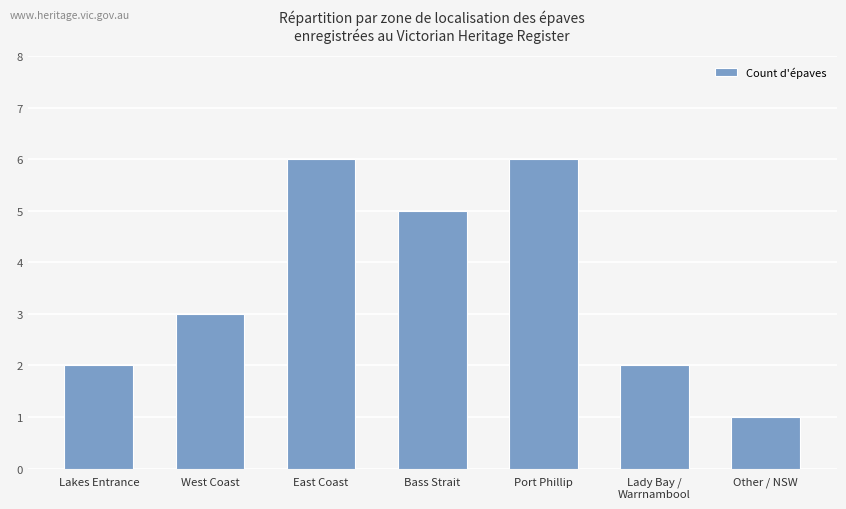

Between Port Phillip and West Coast, which is larger?

Port Phillip